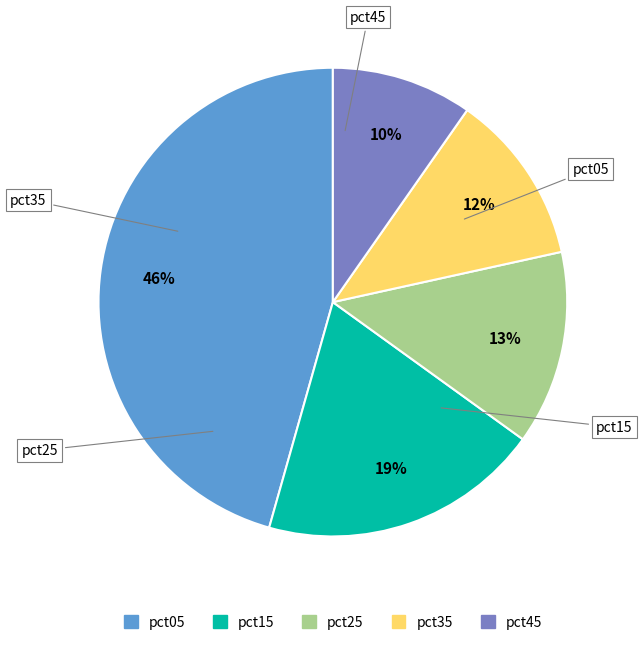

To the nearest percent, what is the average slice percentage?

20%